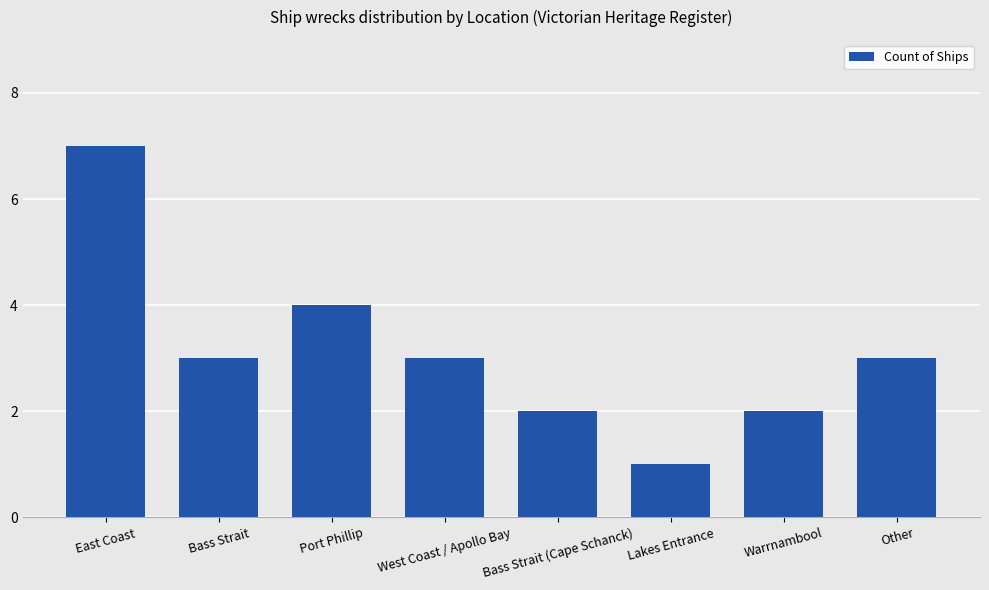

What is the difference between the maximum and second lowest values?

5